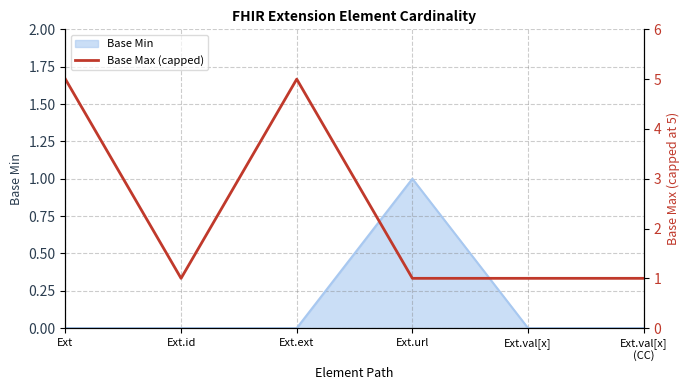

What is the label of the 4th point from the right?

Ext.ext